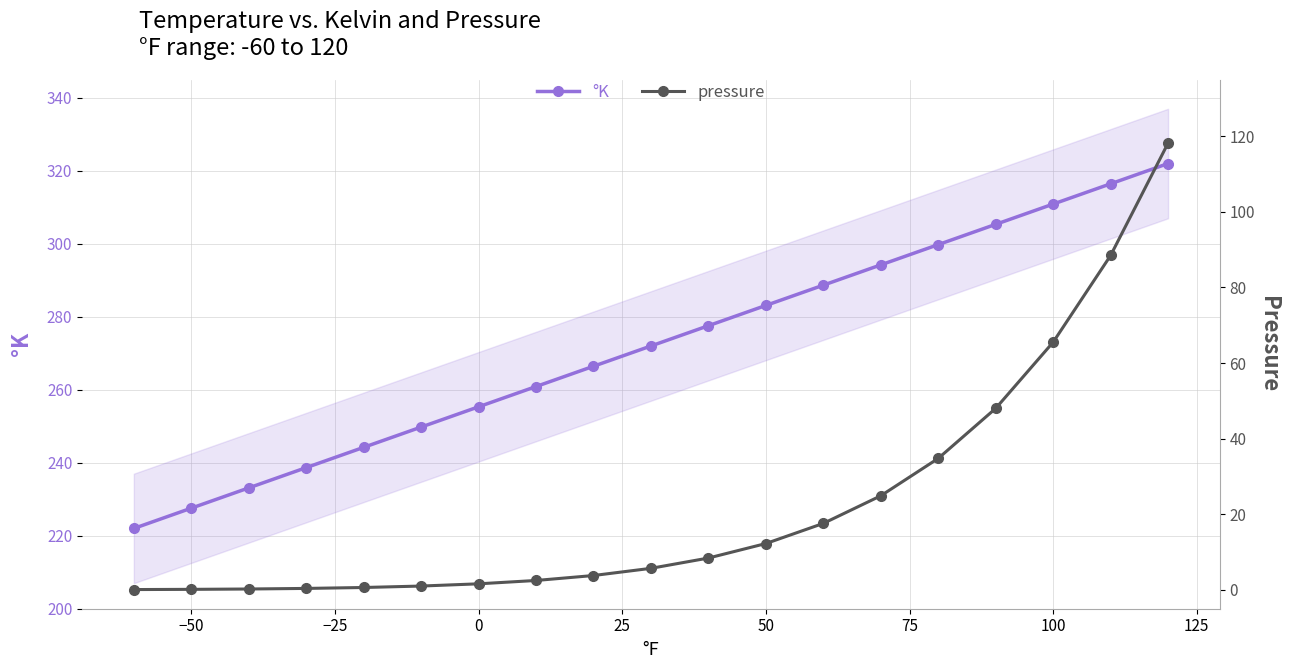

What is the lowest value of the °K series?

222.0